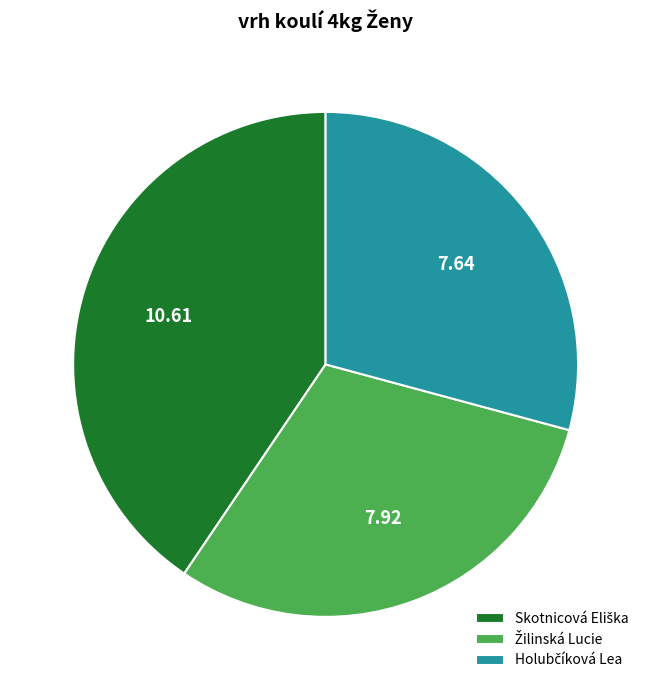

Is there any slice that represents more than half of the pie?

No